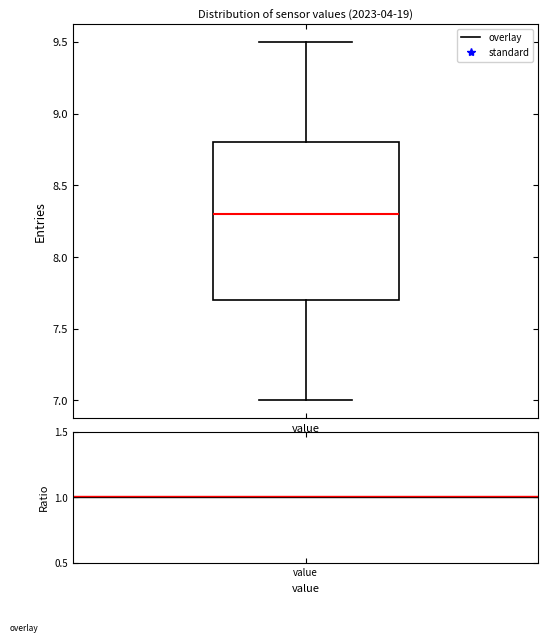

Where does the median line of the box for value sit on the y-axis? The values are not printed on the chart, so give them approximately, as read against the axis.

8.3